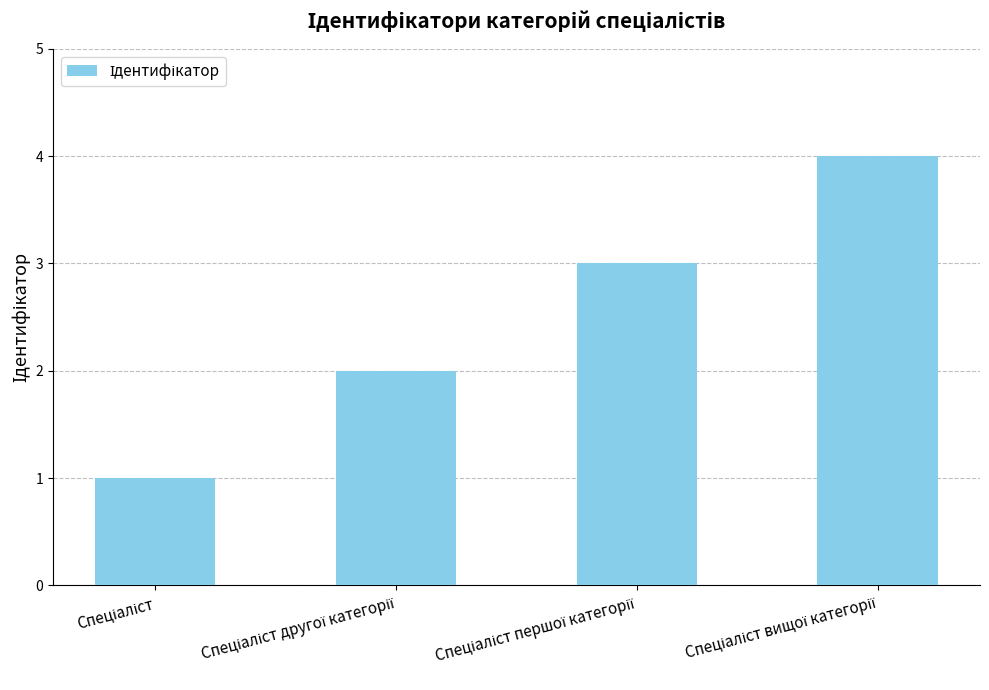

What is the greatest value displayed?

4